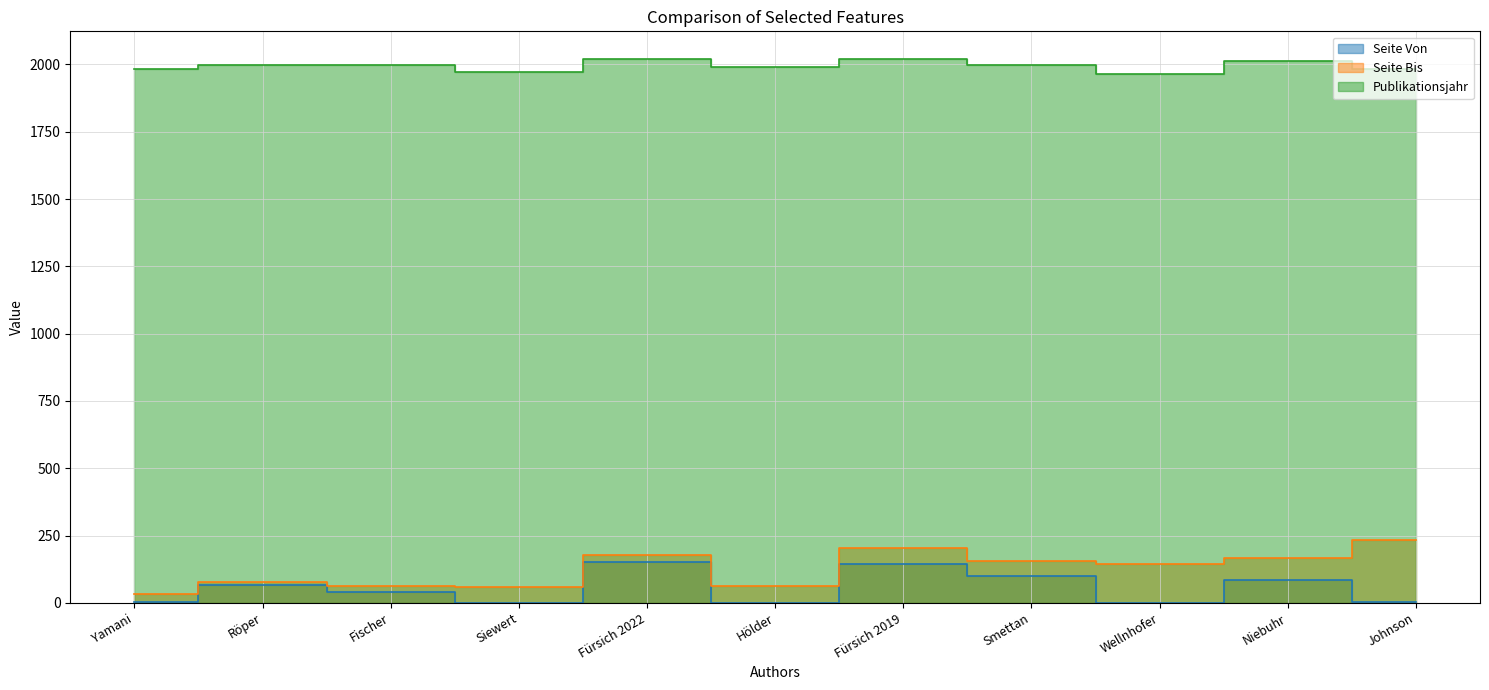

Which series has the widest spread of values?

Seite Bis